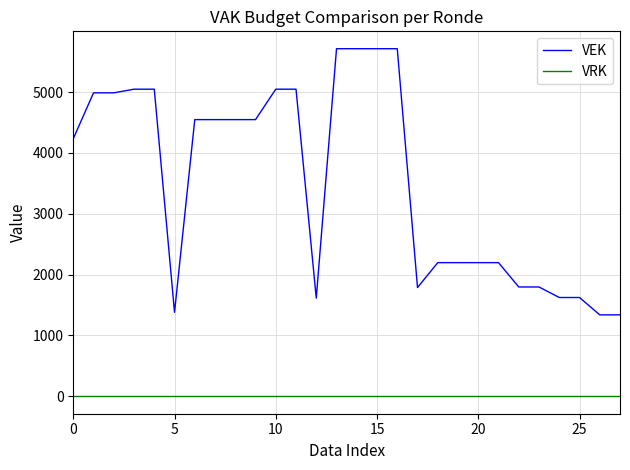

Does the chart display data point markers on the line(s)?

No